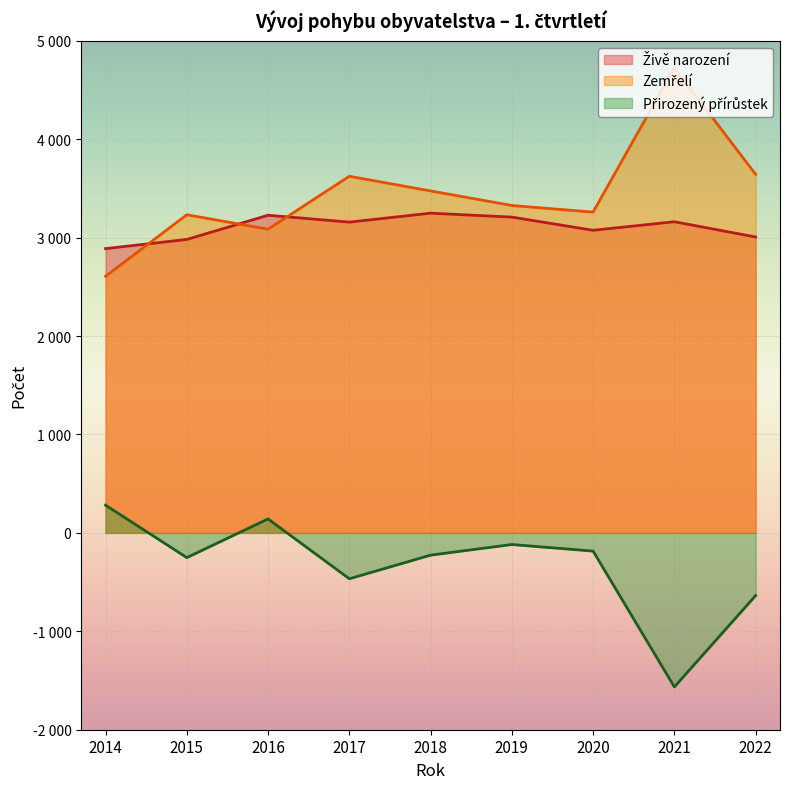

What is the difference between the maximum and minimum values in the Přirozený přírůstek series?

1847